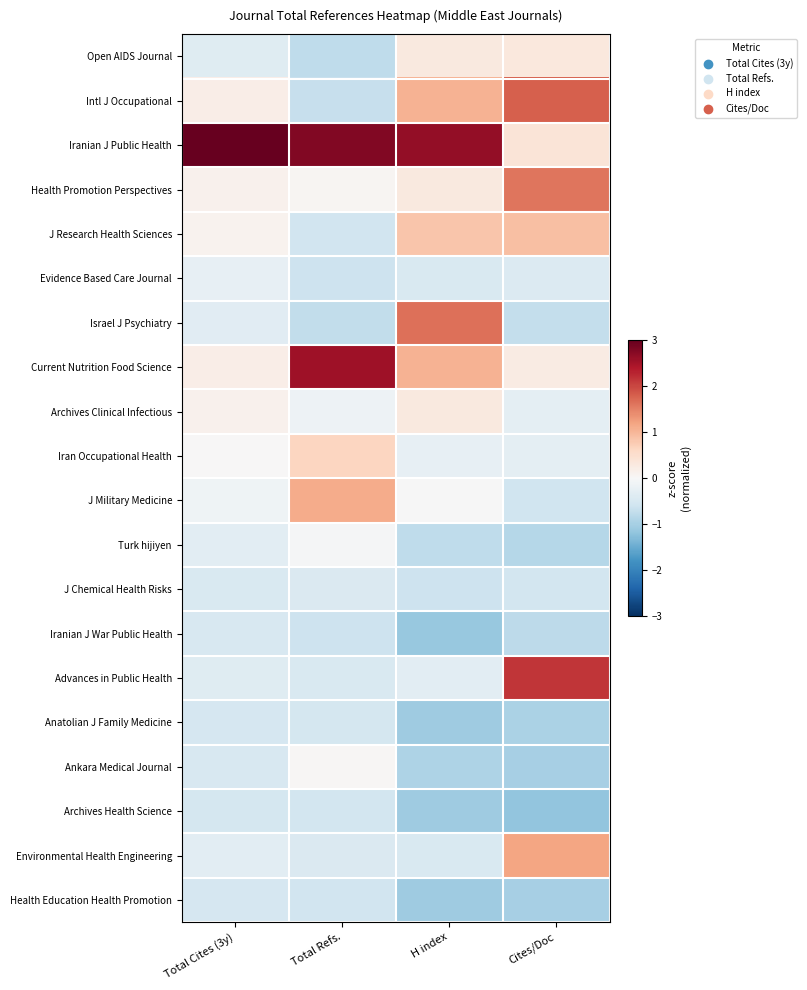

Which label corresponds to the largest value in the chart?

Total Cites (3y)